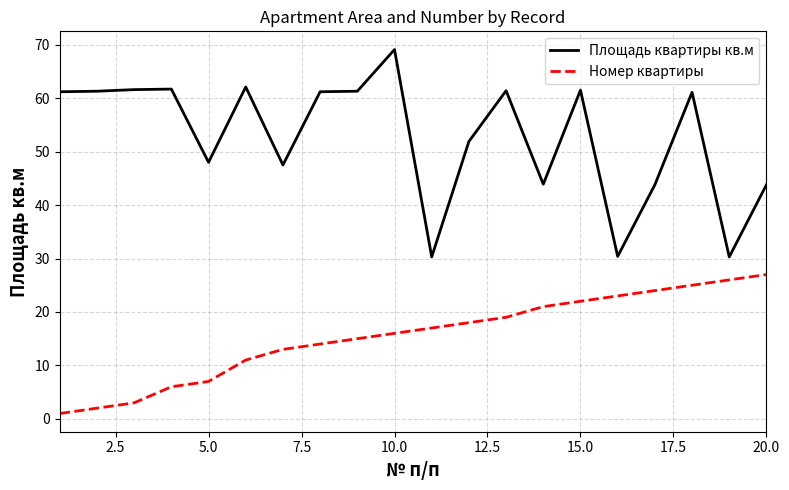

Which series has the largest total across all categories?

Площадь квартиры кв.м